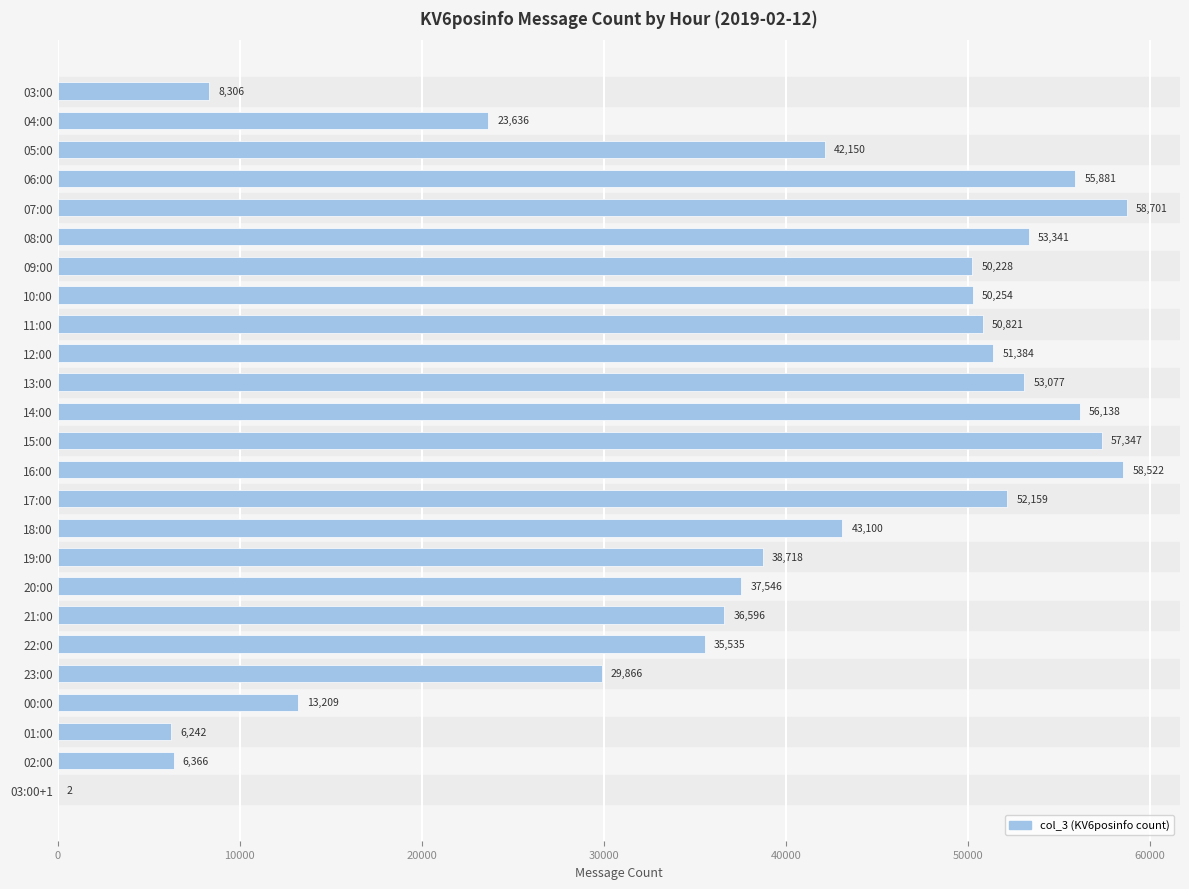

Reading top to bottom, list all the values displayed in this chart.

03:00=8306	04:00=23636	05:00=42150	06:00=55881	07:00=58701	08:00=53341	09:00=50228	10:00=50254	11:00=50821	12:00=51384	13:00=53077	14:00=56138	15:00=57347	16:00=58522	17:00=52159	18:00=43100	19:00=38718	20:00=37546	21:00=36596	22:00=35535	23:00=29866	00:00=13209	01:00=6242	02:00=6366	03:00+1=2